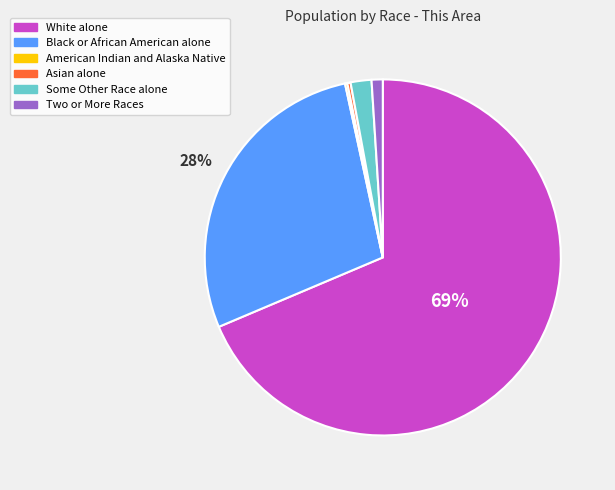

Which slice is the largest?

White alone